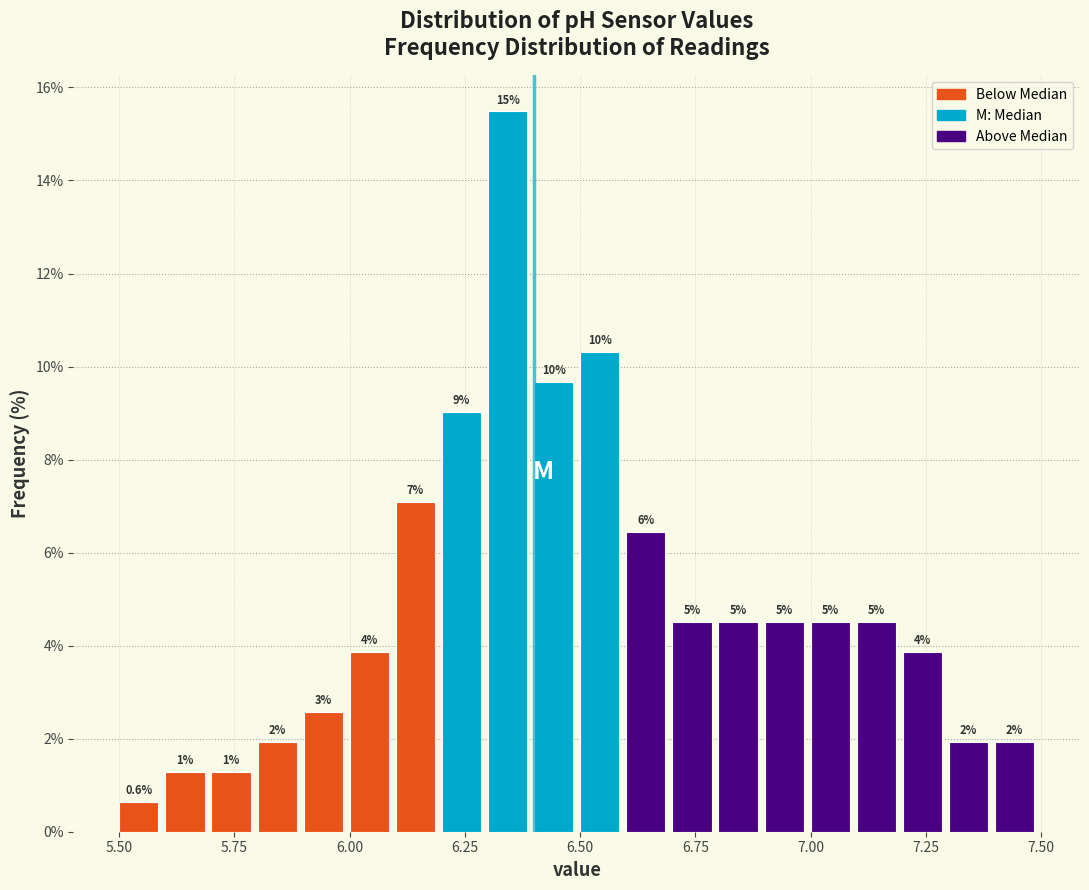

Around what value on the x-axis is the tallest bar? Give the approximate position of its centre, as read against the axis.

6.35